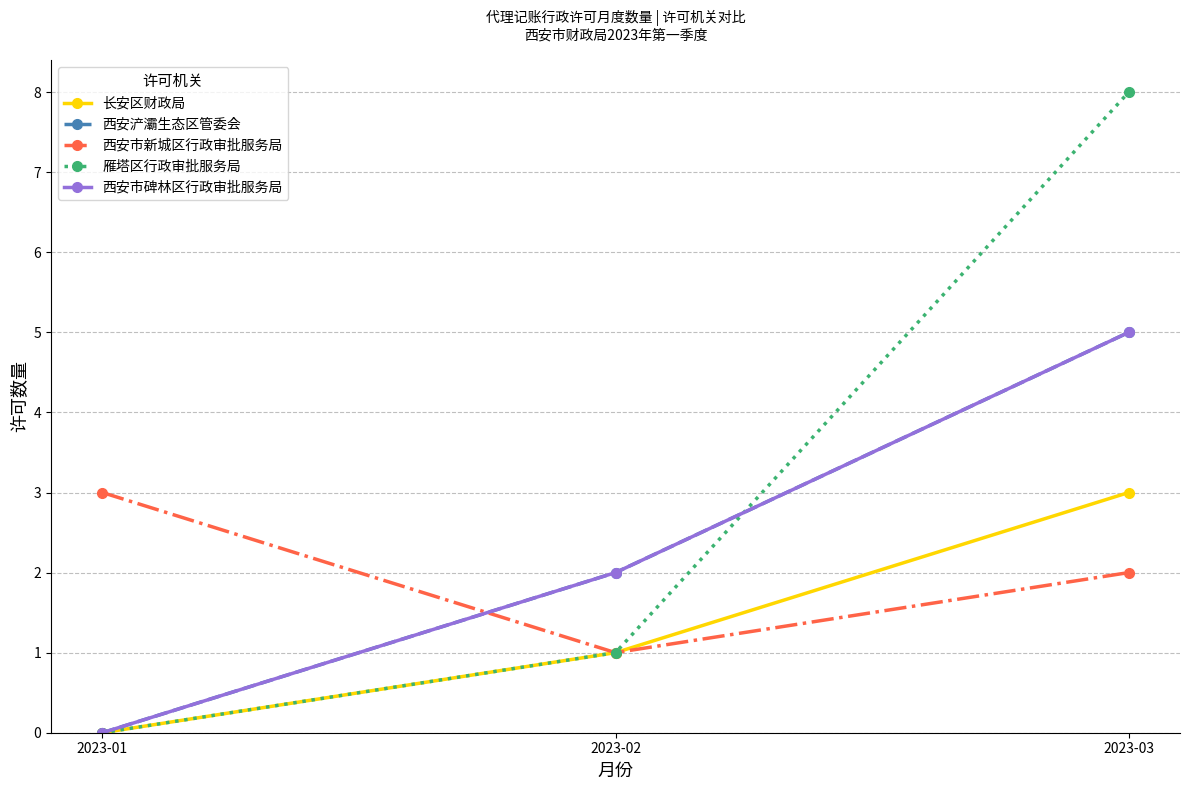

Between 2023-02 and 2023-01, which is larger?

2023-02